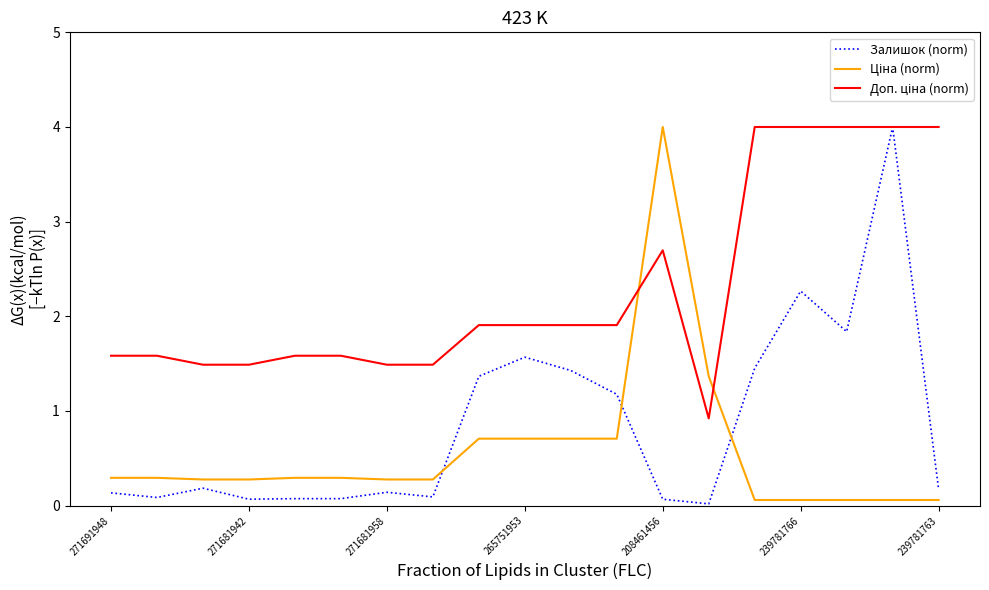

What is the maximum value shown in the chart?

4.0